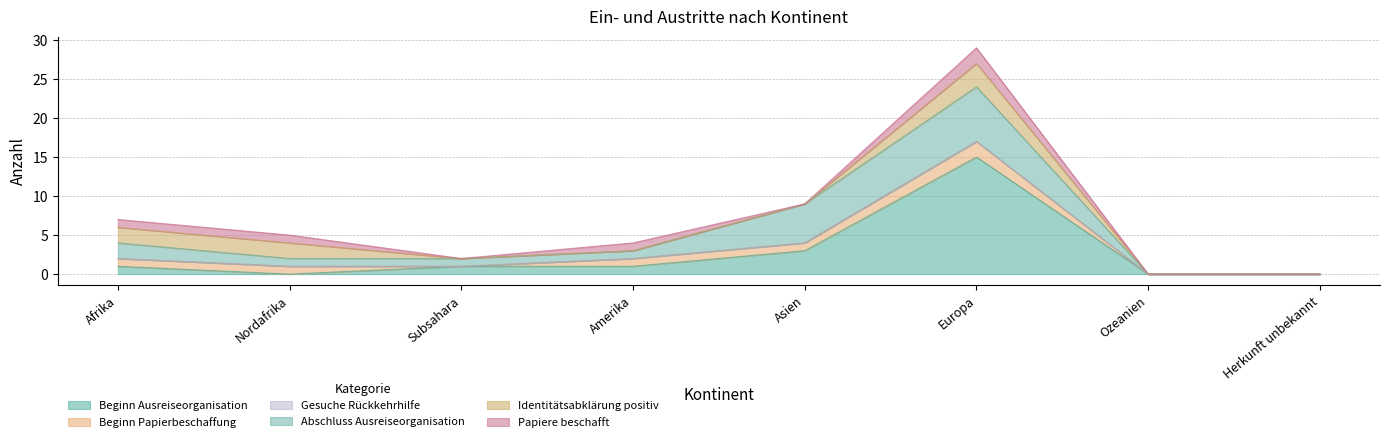

Reading left to right, extract all data points from this chart.

Beginn Ausreiseorganisation: 1	0	1	1	3	15	0	0
Beginn Papierbeschaffung: 1	1	0	1	1	2	0	0
Gesuche Rückkehrhilfe: 0	0	0	0	0	0	0	0
Abschluss Ausreiseorganisation: 2	1	1	1	5	7	0	0
Identitätsabklärung positiv: 2	2	0	0	0	3	0	0
Papiere beschafft: 1	1	0	1	0	2	0	0